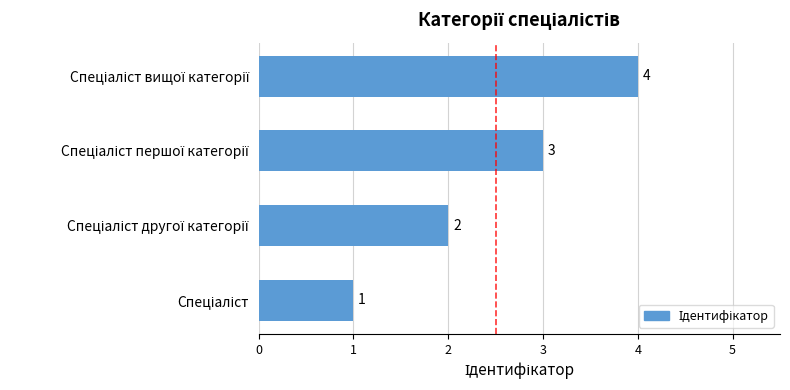

What is the greatest value displayed?

4